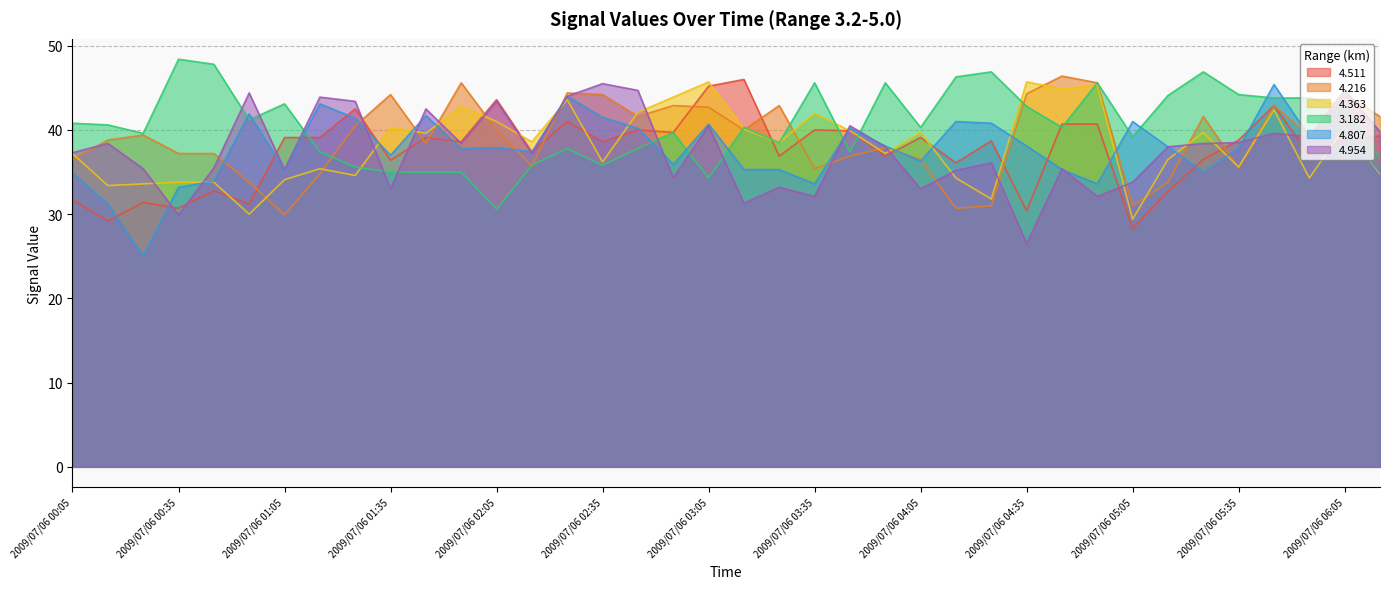

True or false: 4.954 and 3.182 intersect in this chart.

True